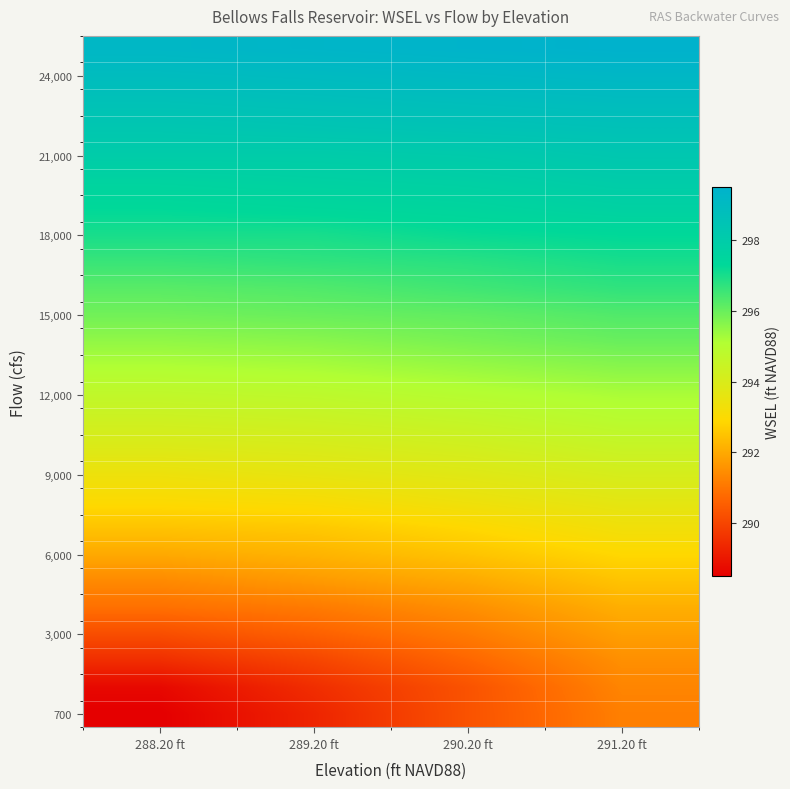

How many data points does each series have?

4